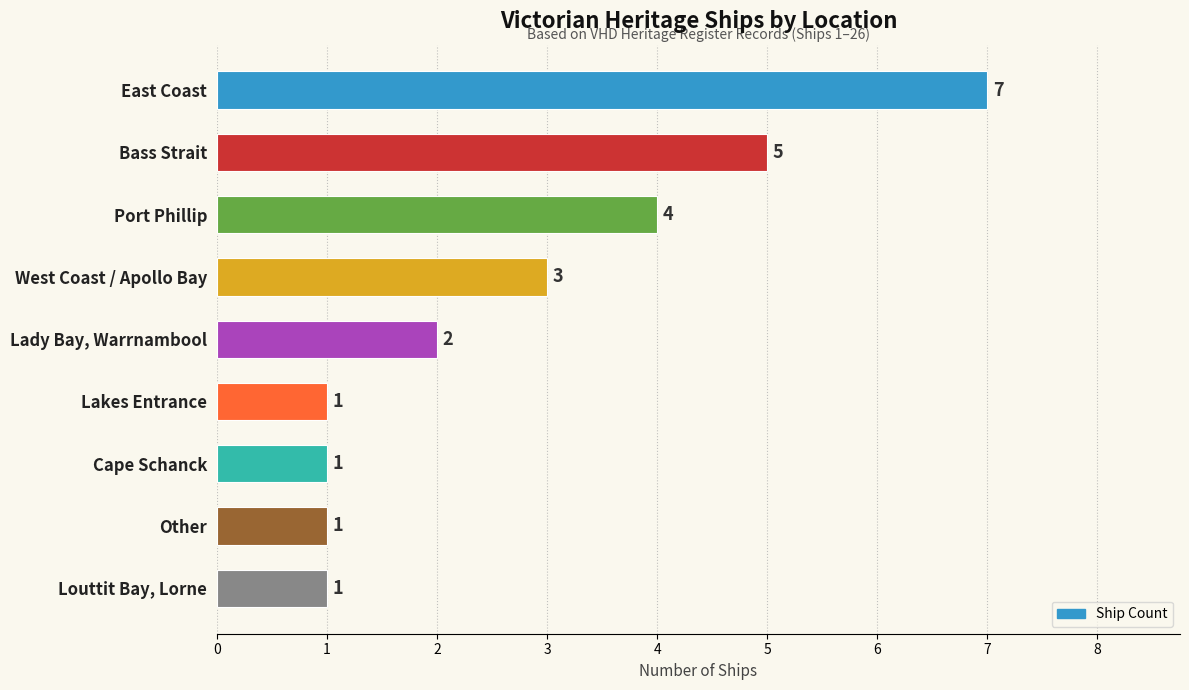

Where is the data nearest to the value 4?

Port Phillip